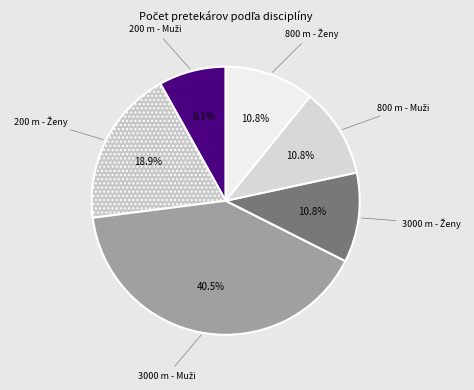

To the nearest percent, what is the average slice percentage?

17%